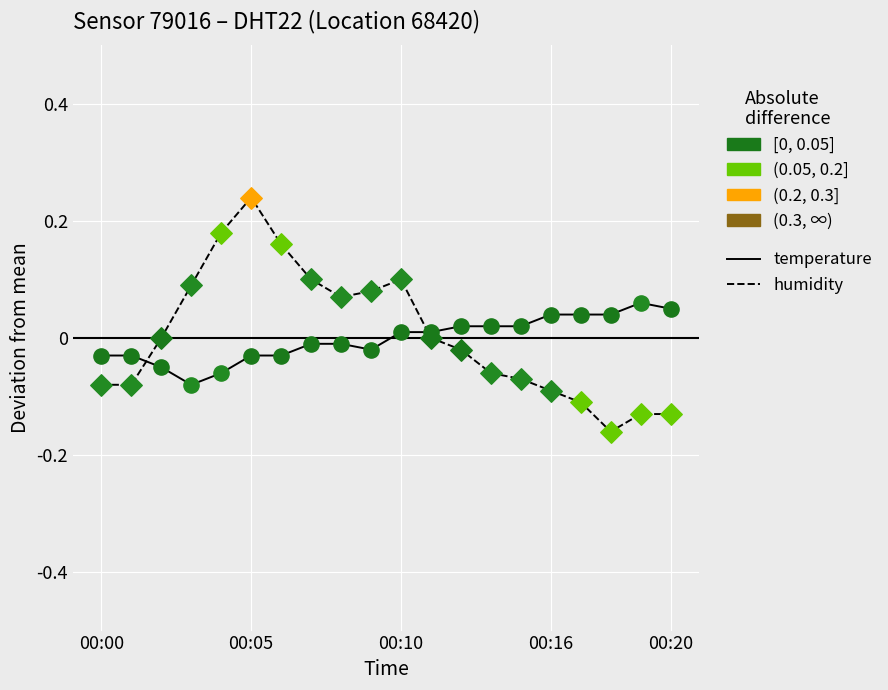

True or false: humidity and temperature intersect in this chart.

True